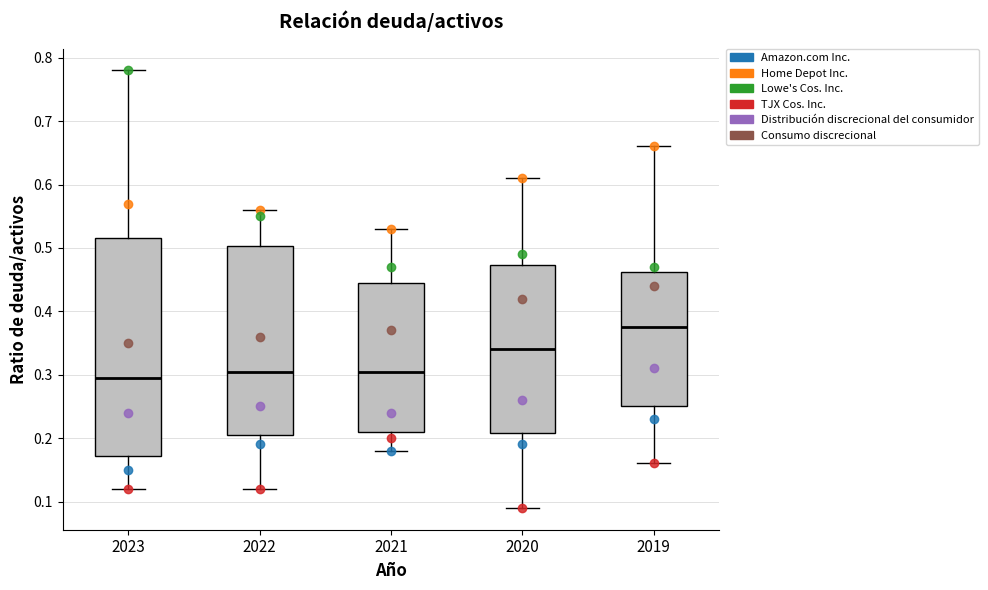

Reading left to right, read every box against the y-axis: the position of its median line, the range the box covers, and the ends of its whiskers. The values are not printed on the chart, so give them approximately, as read against the axis.

2023: median 0.30, box 0.17 to 0.52, whiskers 0.12 to 0.78
2022: median 0.31, box 0.21 to 0.50, whiskers 0.12 to 0.56
2021: median 0.31, box 0.21 to 0.45, whiskers 0.18 to 0.53
2020: median 0.34, box 0.21 to 0.47, whiskers 0.09 to 0.61
2019: median 0.38, box 0.25 to 0.46, whiskers 0.16 to 0.66